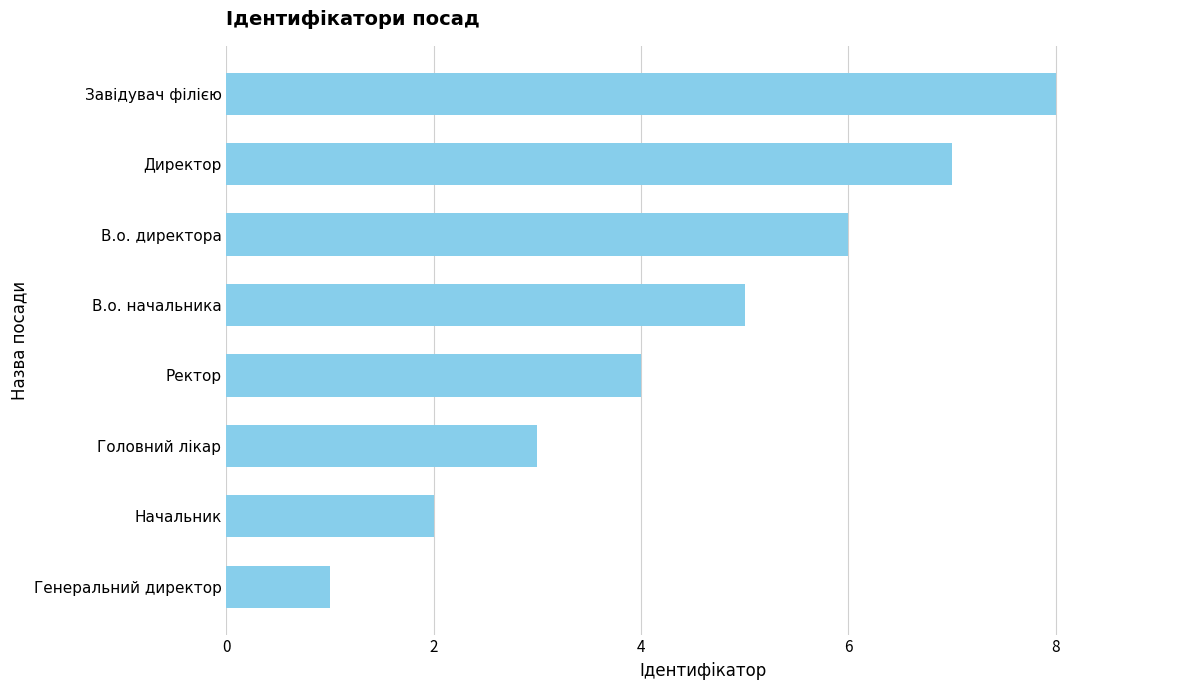

Rank the categories by value from lowest to highest.

Генеральний директор, Начальник, Головний лікар, Ректор, В.о. начальника, В.о. директора, Директор, Завідувач філією